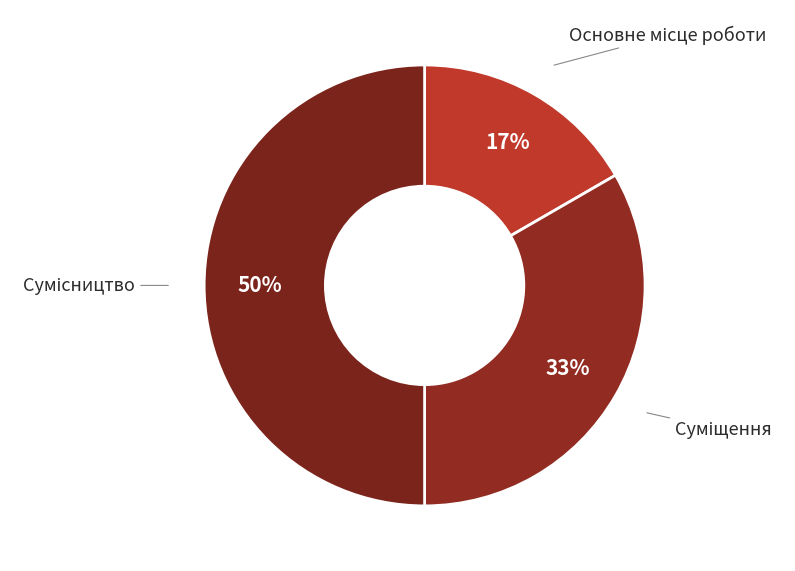

How many segments does this pie chart have?

3